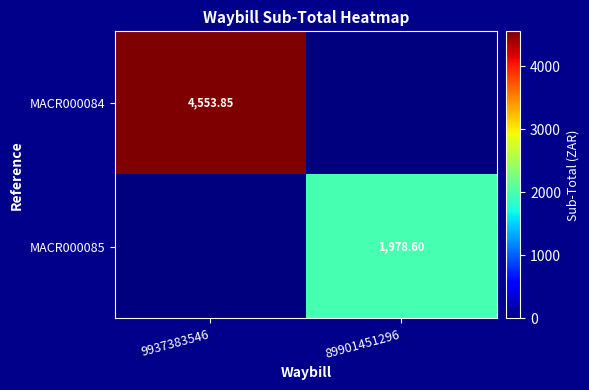

What is the total value across all series at 89901451296?

1978.6